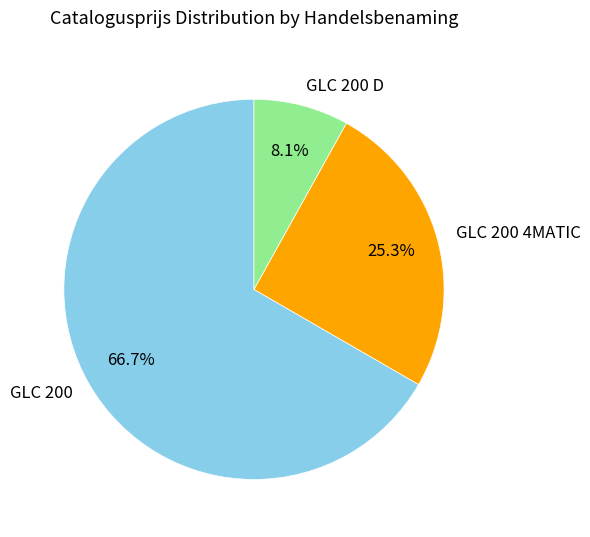

Approximately how many times larger is the value at GLC 200 D compared to GLC 200 4MATIC?

0.3